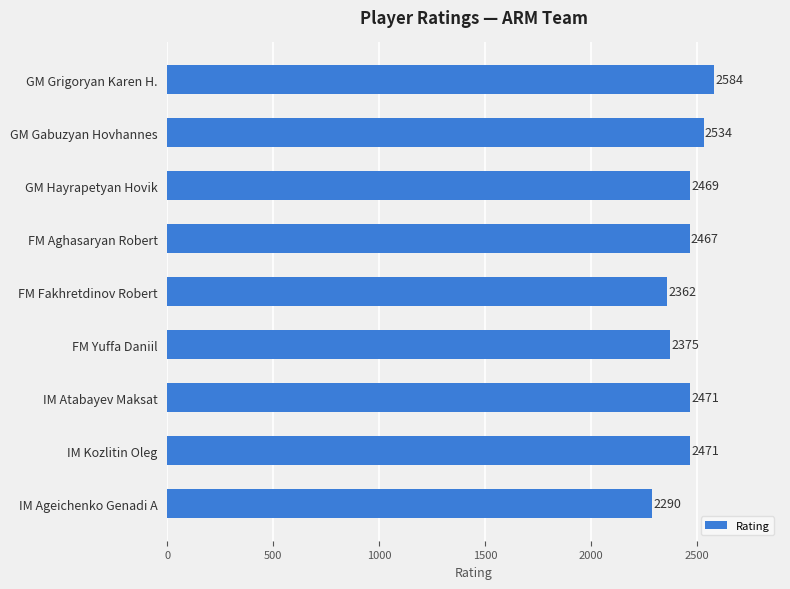

Reading top to bottom, extract all data points from this chart.

GM Grigoryan Karen H.=2584	GM Gabuzyan Hovhannes=2534	GM Hayrapetyan Hovik=2469	FM Aghasaryan Robert=2467	FM Fakhretdinov Robert=2362	FM Yuffa Daniil=2375	IM Atabayev Maksat=2471	IM Kozlitin Oleg=2471	IM Ageichenko Genadi A=2290